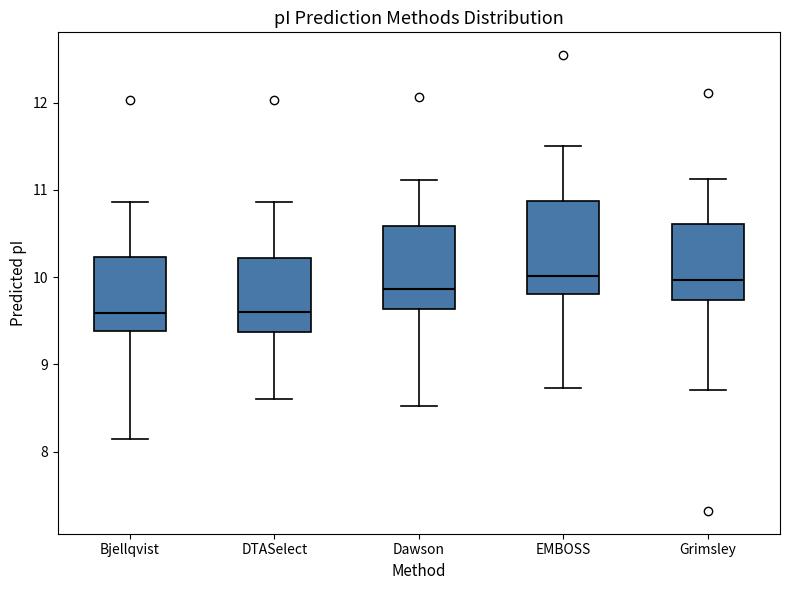

Where is the upper edge of the box for Bjellqvist on the y-axis? The values are not printed on the chart, so give them approximately, as read against the axis.

10.2